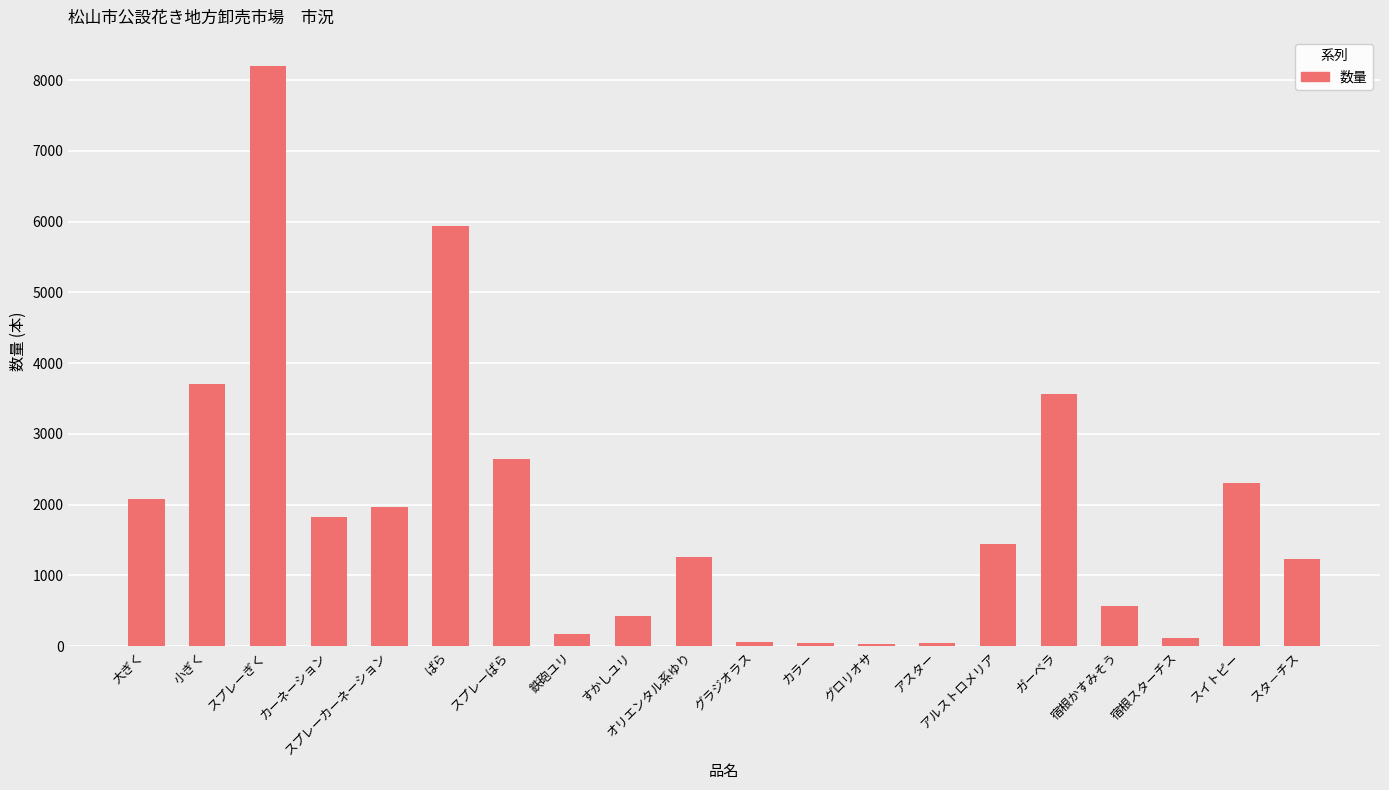

What is the minimum value shown in the chart?

30